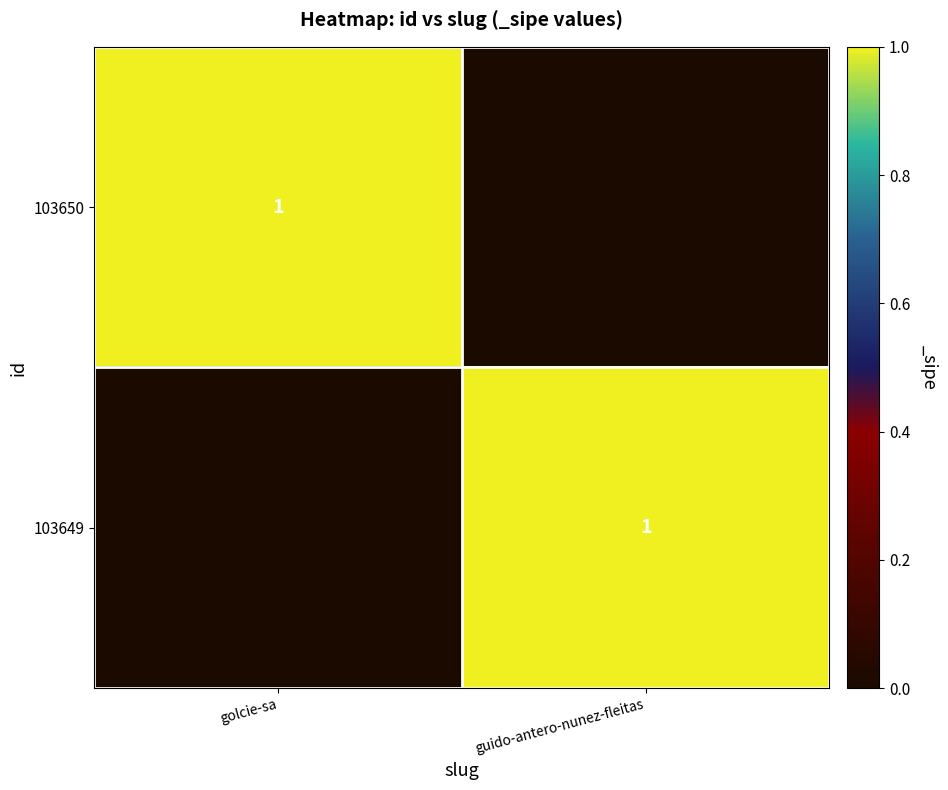

The value of 103649 at guido-antero-nunez-fleitas is 1. True or false?

True